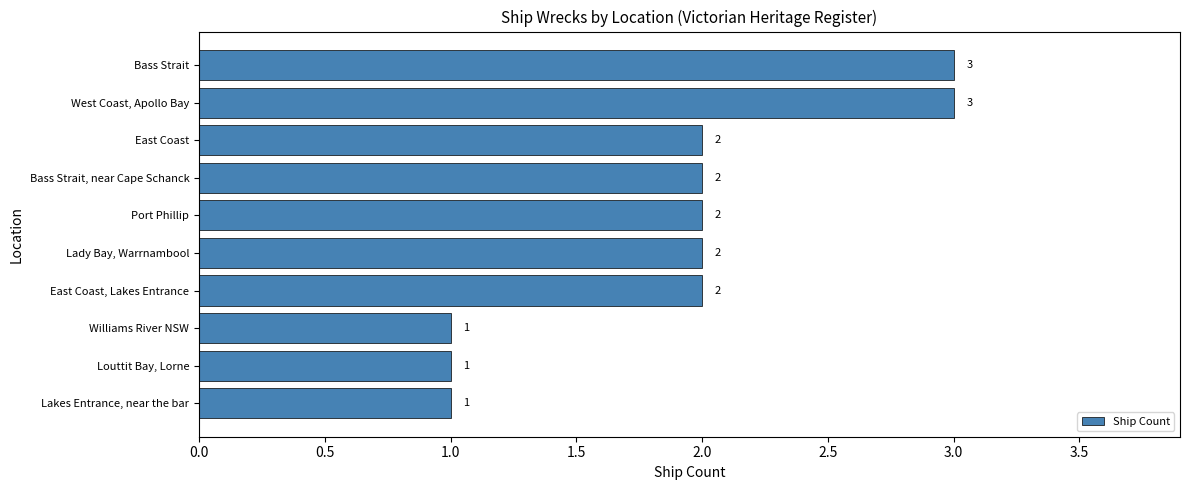

Reading bottom to top, what are all the values shown in this chart?

1	1	1	2	2	2	2	2	3	3